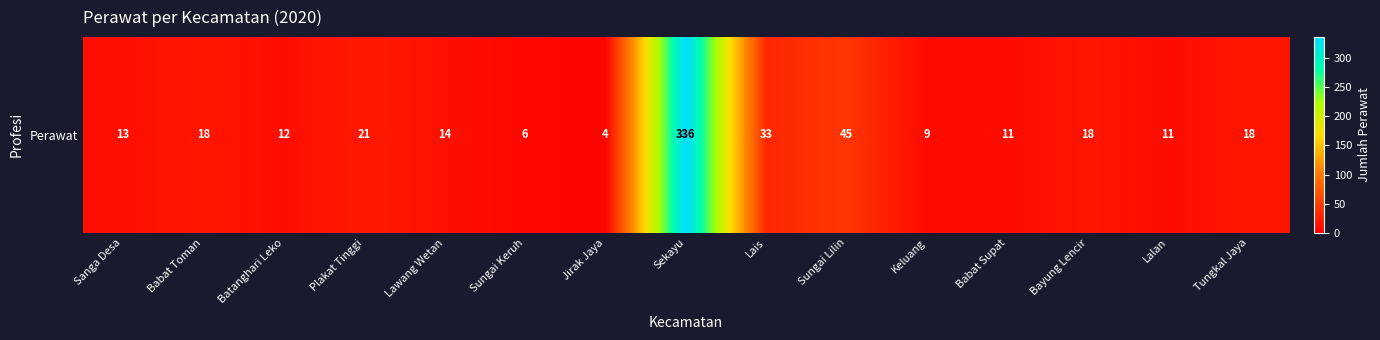

What is the sum of all values?

569